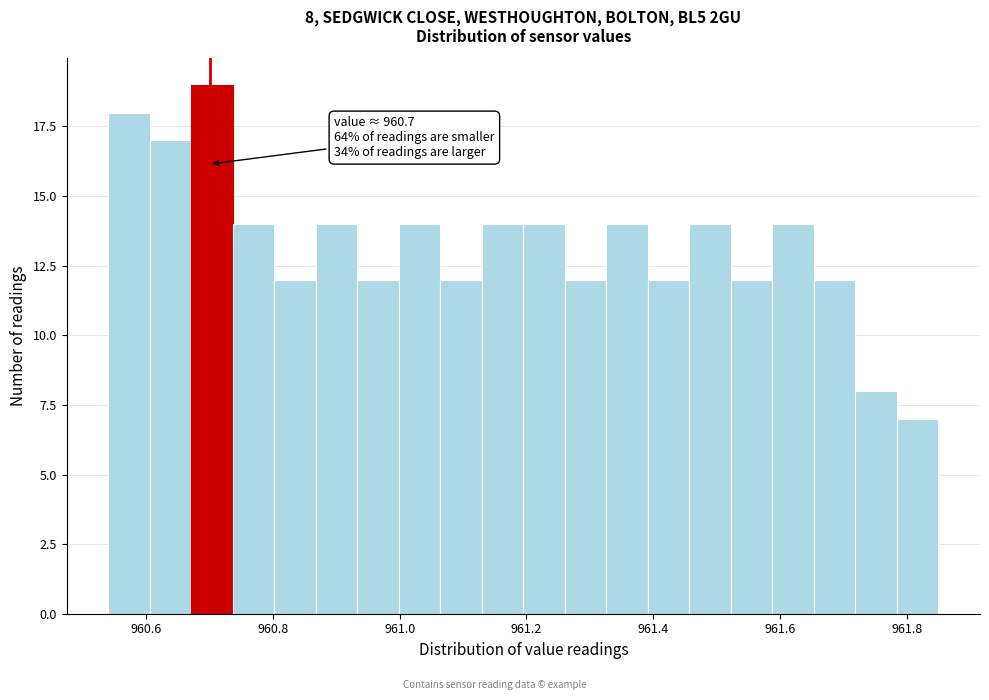

Around what value on the x-axis is the tallest bar? Give the approximate position of its centre, as read against the axis.

960.70